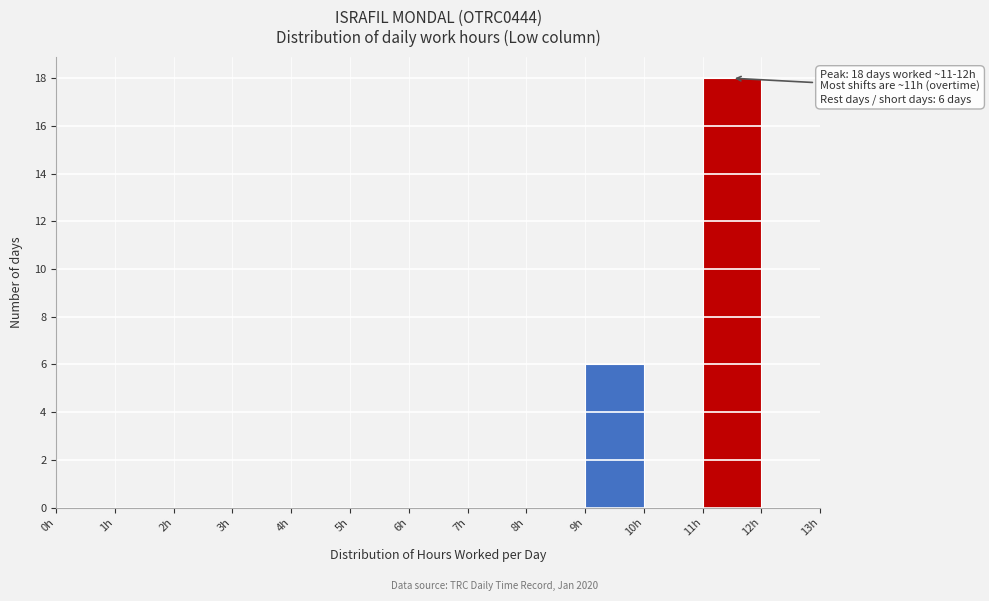

Over which range of the x-axis is the bar tallest?

11 to 12